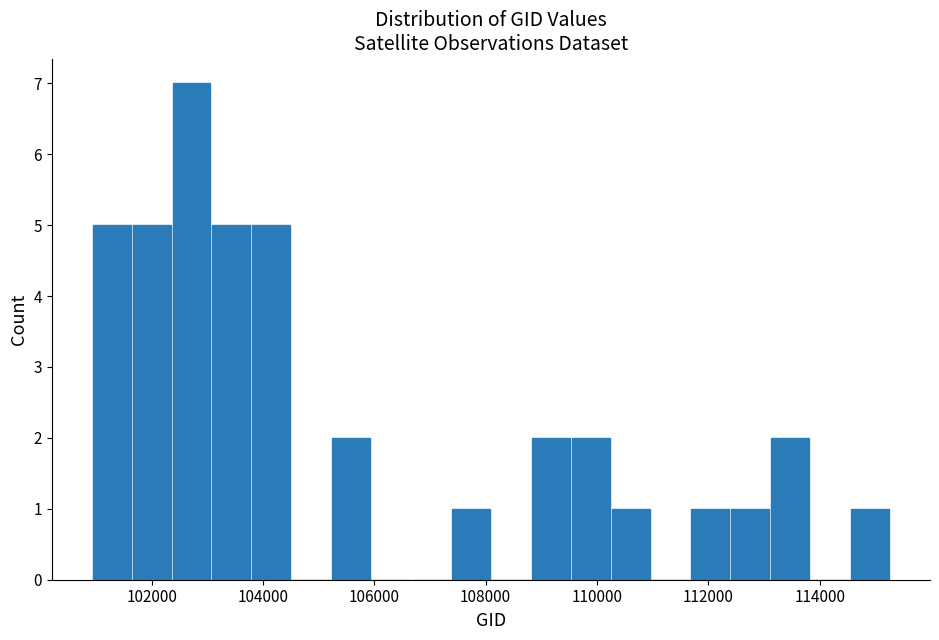

Read against the x-axis, roughly where is the centre of the tallest bar?

102800